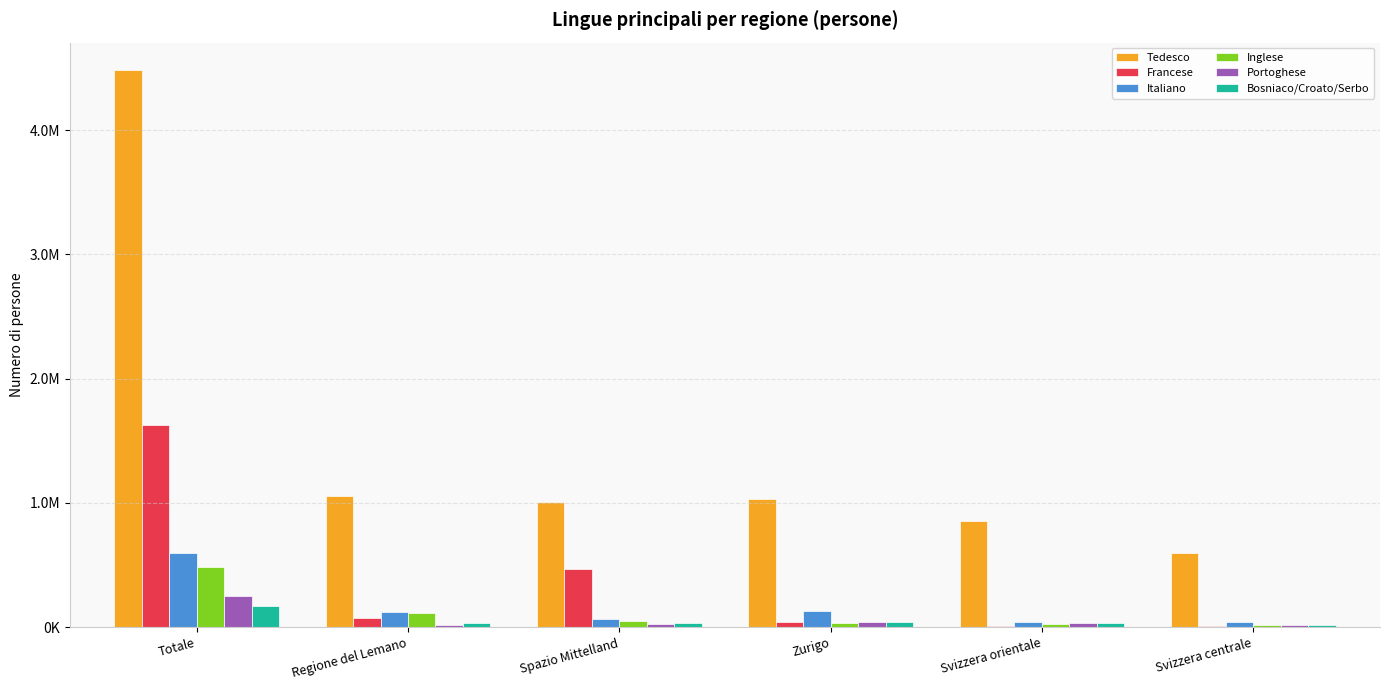

Are the bars horizontal?

No